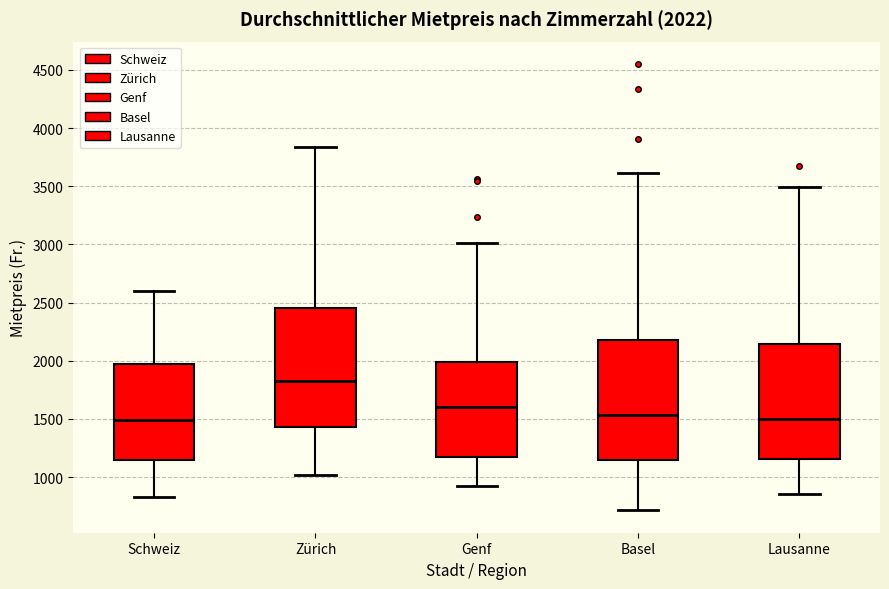

Which box has the highest median line?

Zürich